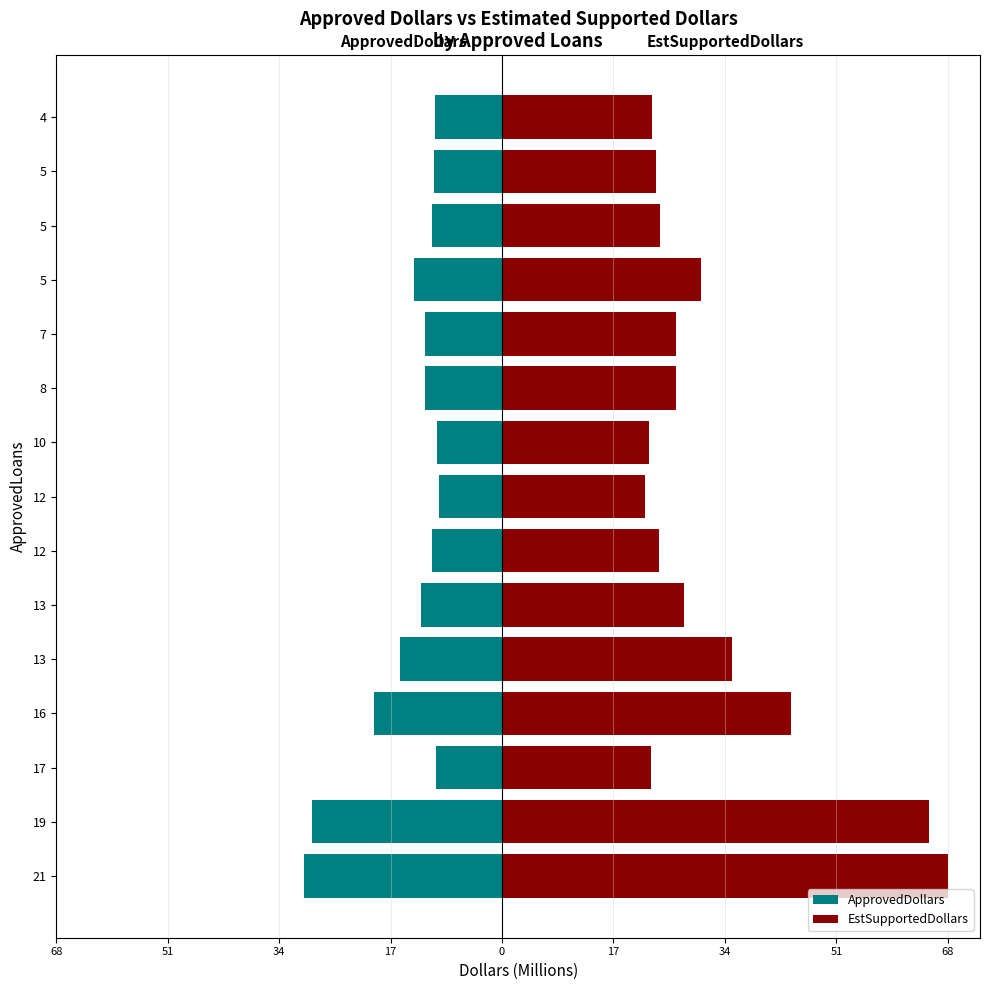

At 19, list the series in order from largest to smallest.

EstSupportedDollars, ApprovedDollars